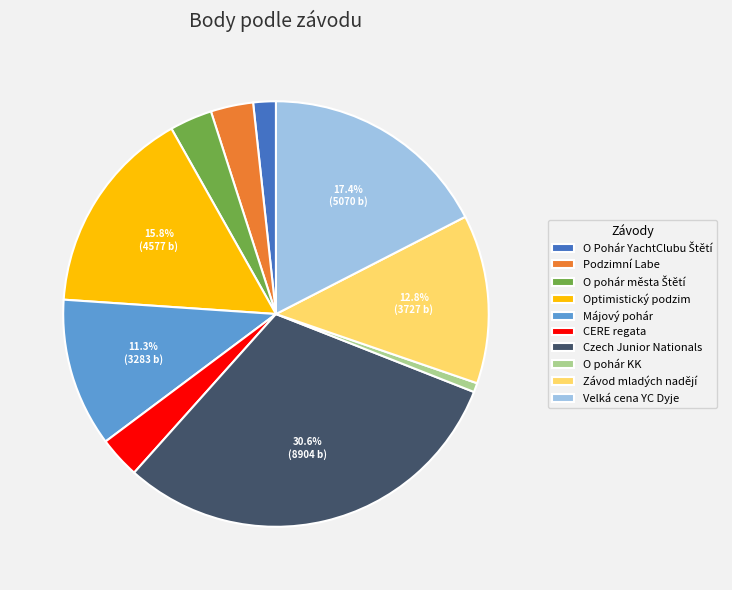

Is Májový pohár the majority of the pie?

No